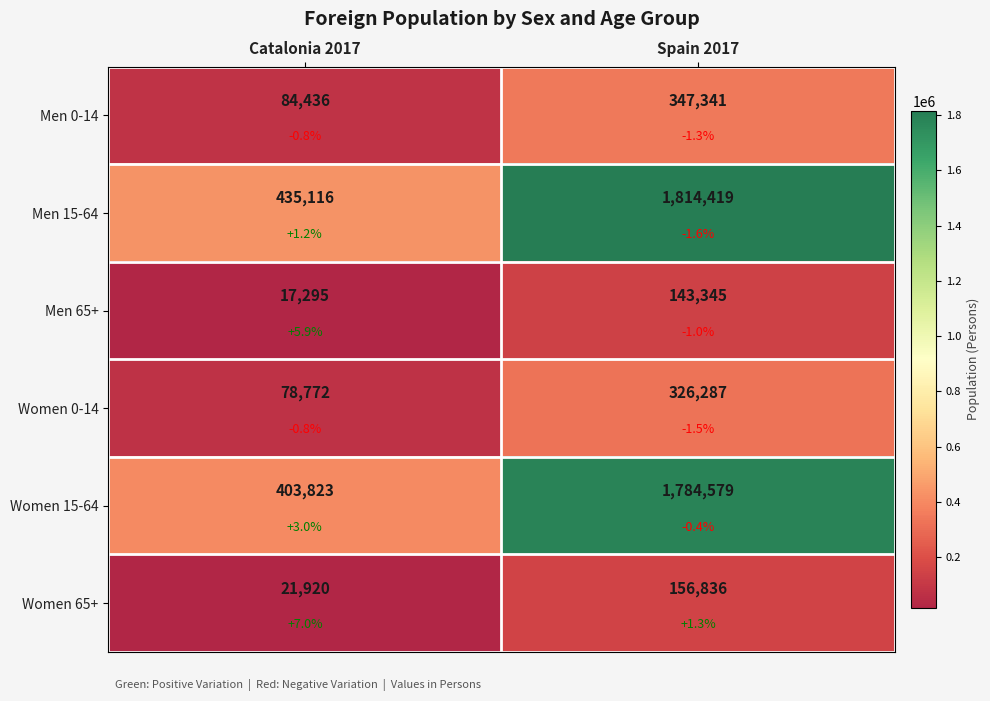

What is the total value across all series at Catalonia 2017?

1041362